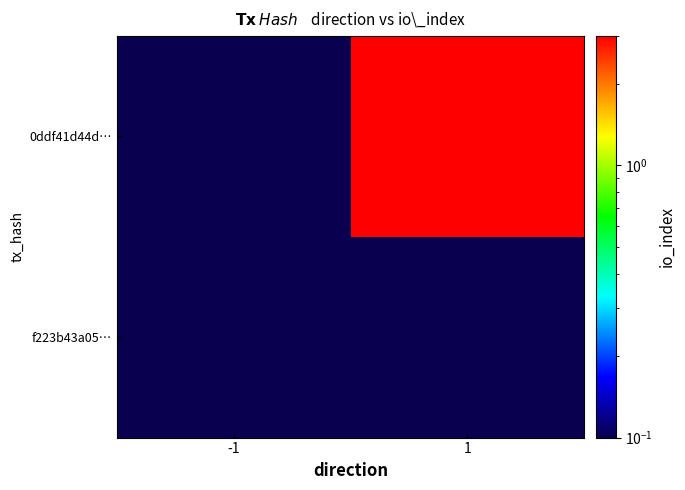

How many data points does each series have?

2